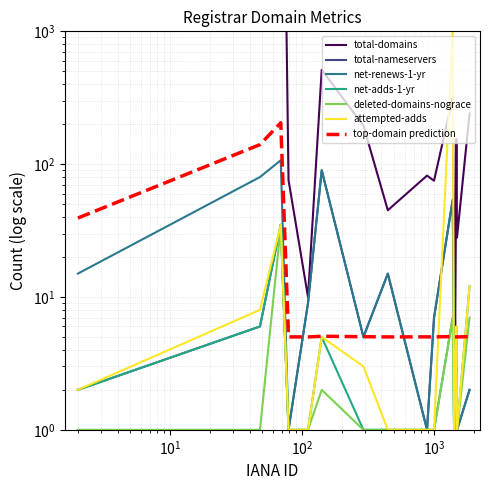

At how many categories does at least one series exceed 586613?

2